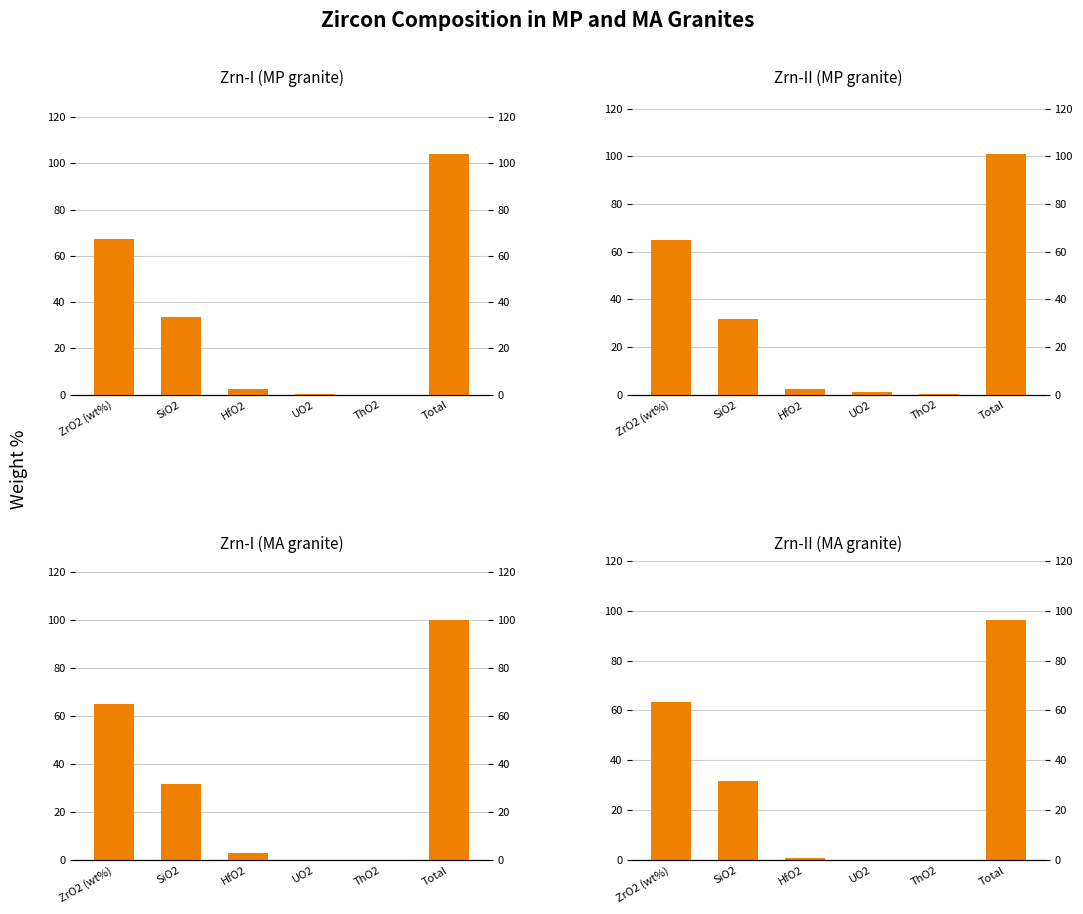

What are all the series names shown in the legend?

Zrn-I (MP granite), Zrn-II (MP granite), Zrn-I (MA granite), Zrn-II (MA granite)